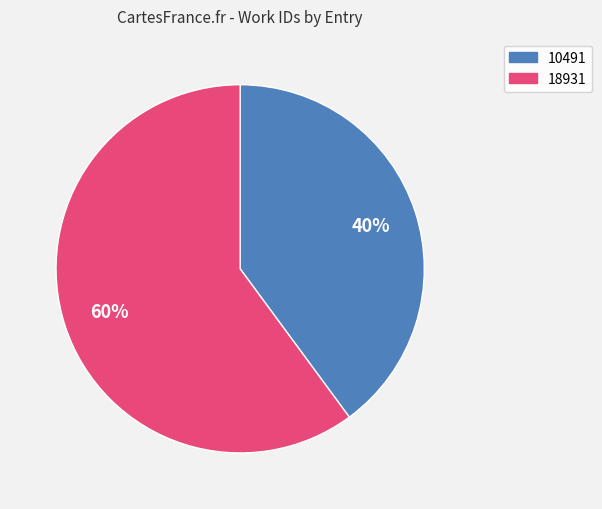

What is the largest slice in the pie chart?

18931